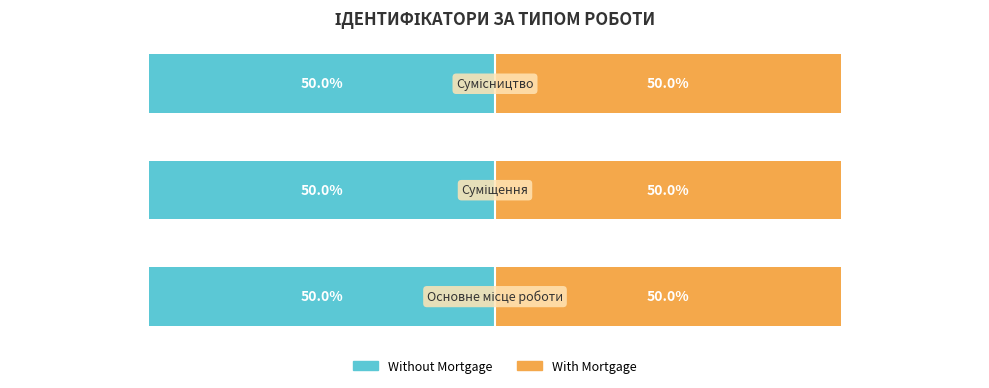

True or false: With Mortgage has a value of 1 at Суміщення.

False